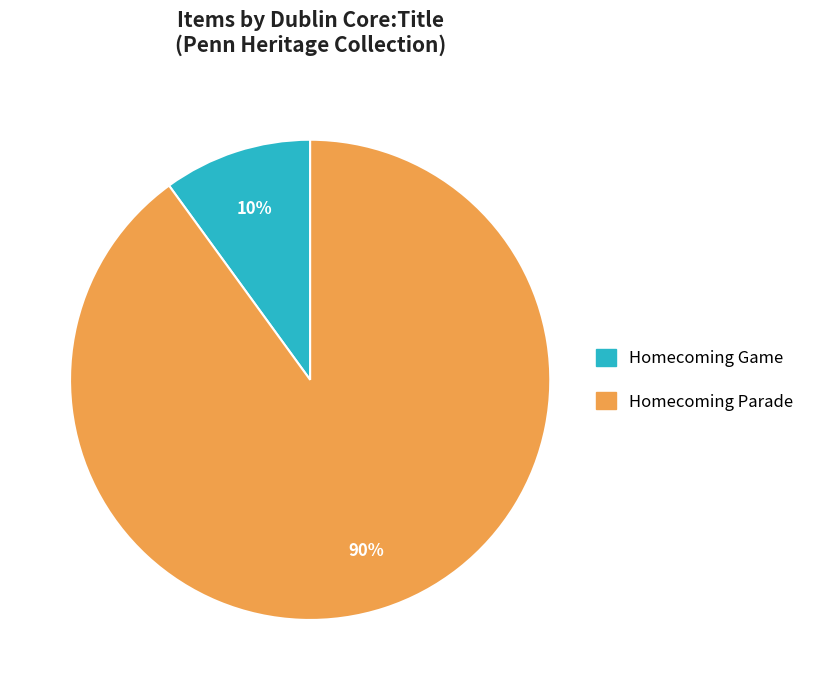

To the nearest percent, what is the average slice percentage?

50%